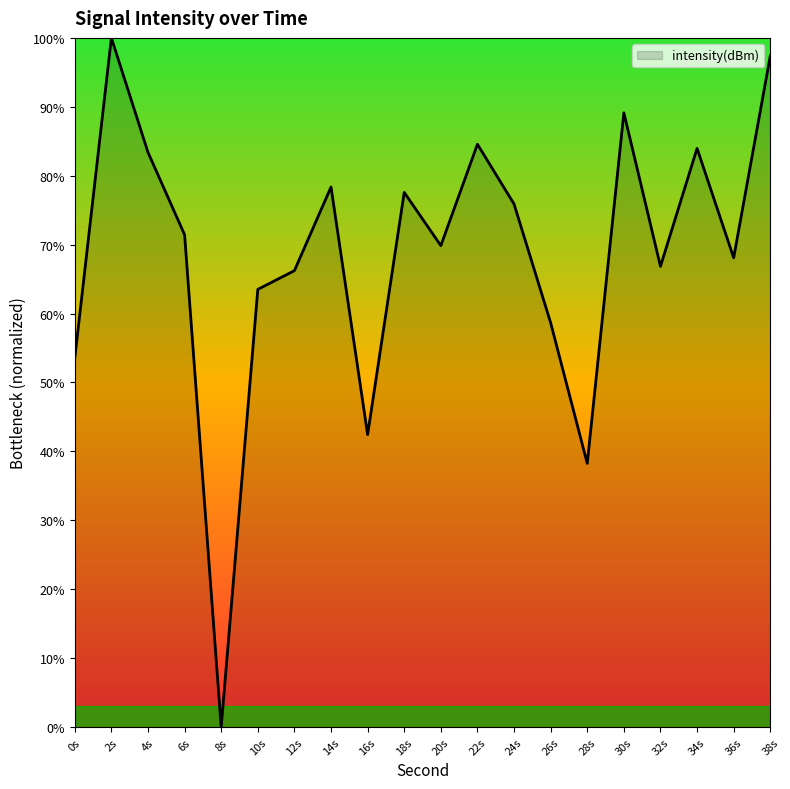

How many positive values are there?

19